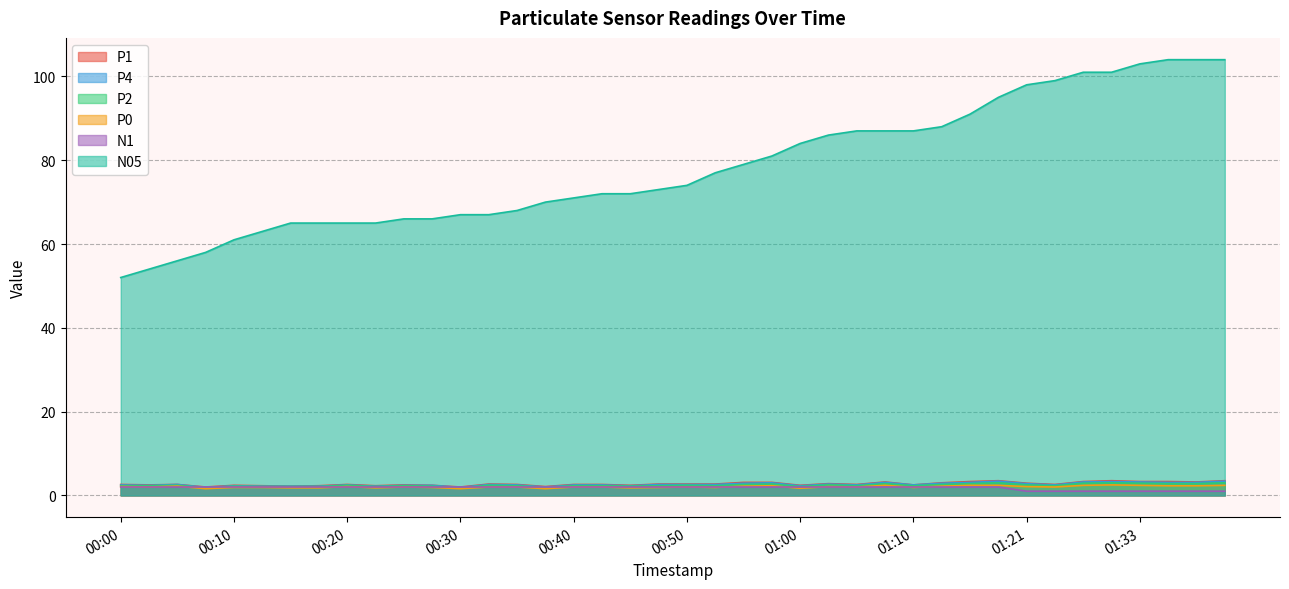

How many interior local valleys does the P2 series have?

10